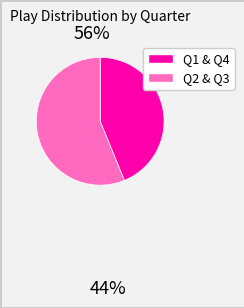

Is there a majority slice in this chart?

Yes